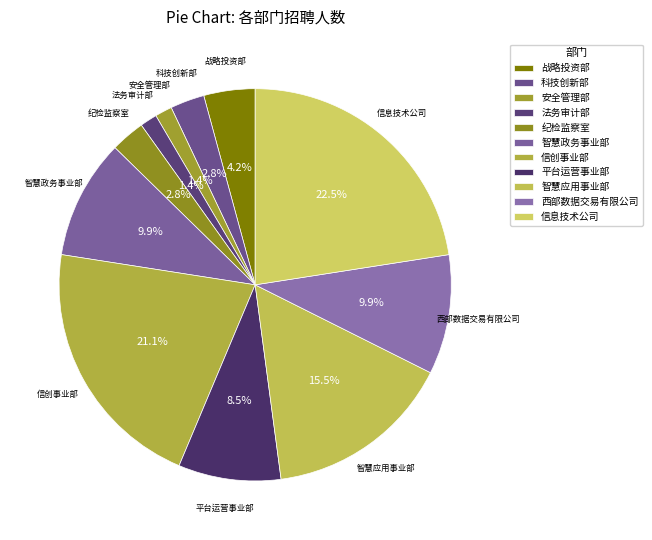

Which slice is the largest?

信息技术公司